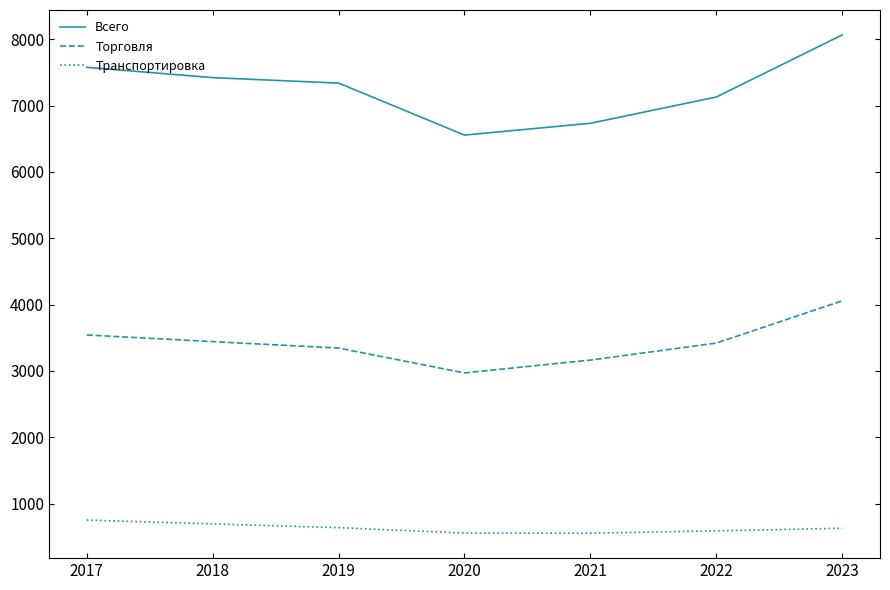

What is the difference between the highest and lowest values at 2018?

6726